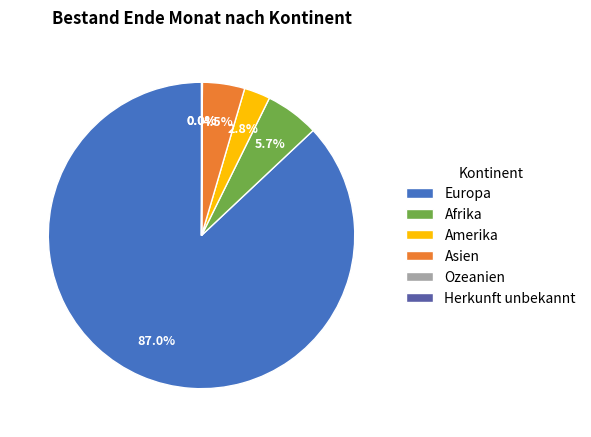

What is the total percentage of Afrika and Europa?

92.7%